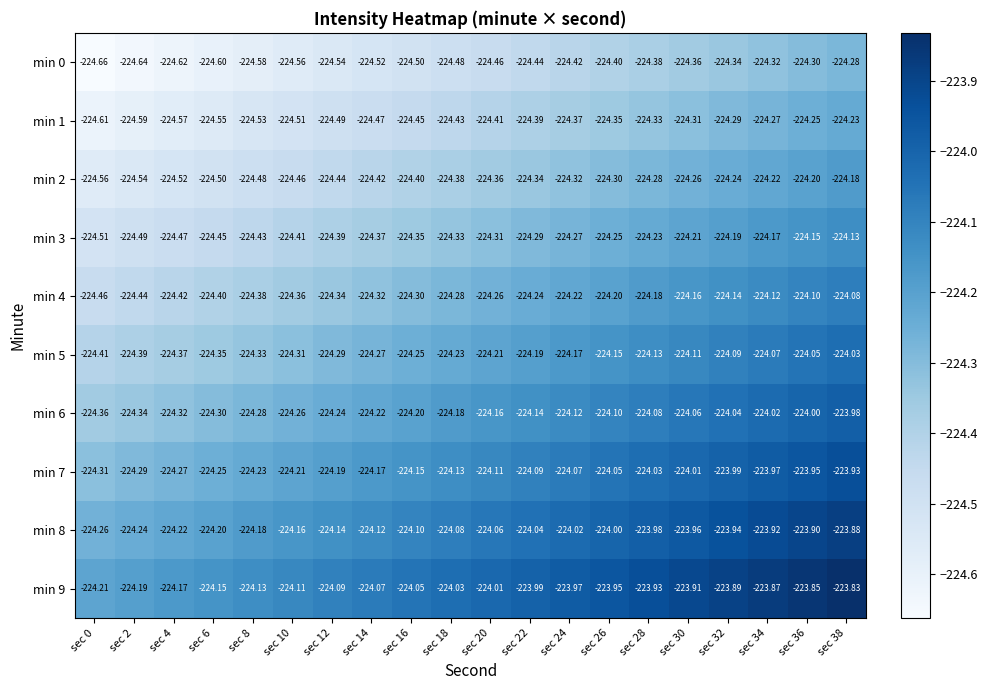

Is the value of min 7 at sec 6 greater than the value of min 1 at sec 18?

Yes